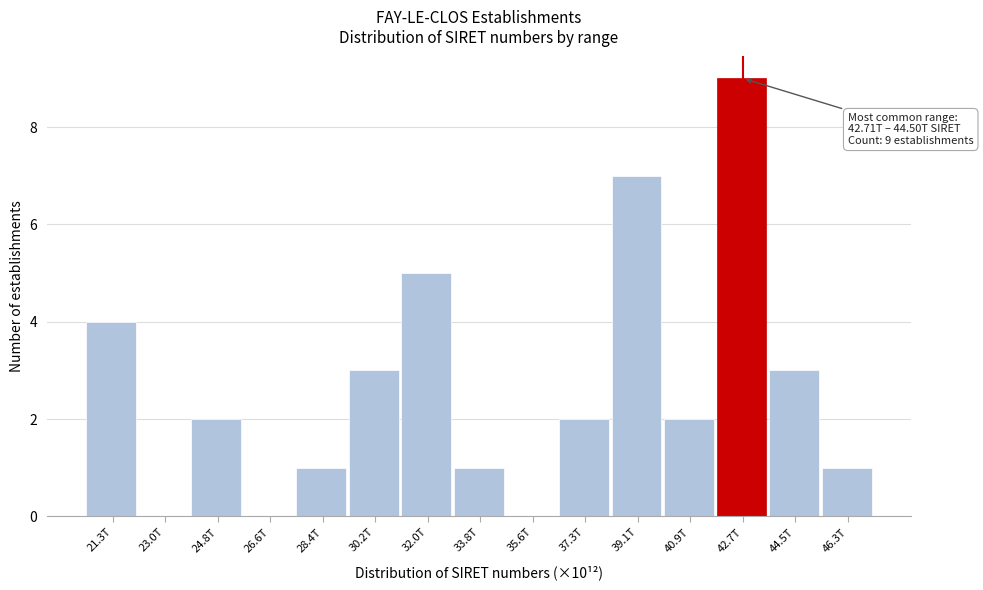

Reading left to right, transcribe all the data shown in this chart.

21.3T=4	23.0T=0	24.8T=2	26.6T=0	28.4T=1	30.2T=3	32.0T=5	33.8T=1	35.6T=0	37.3T=2	39.1T=7	40.9T=2	42.7T=9	44.5T=3	46.3T=1